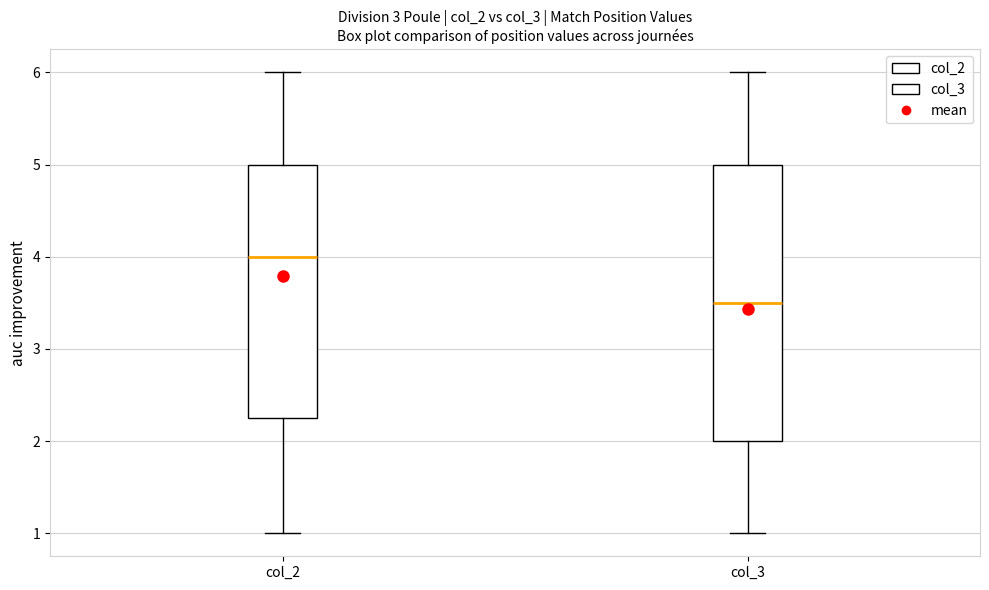

Which box is the tallest, from its lower edge to its upper edge?

col_3